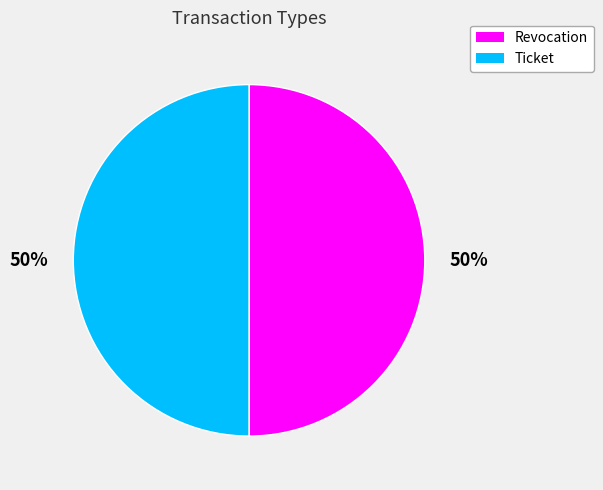

The Revocation slice represents 62% of the pie. True or false?

False